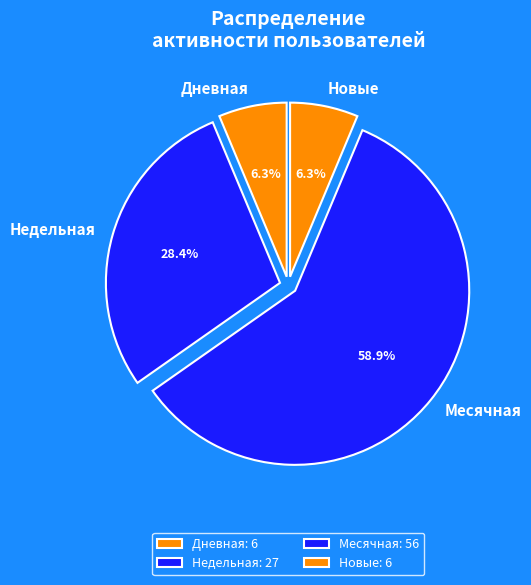

How many slices are in this pie chart?

4